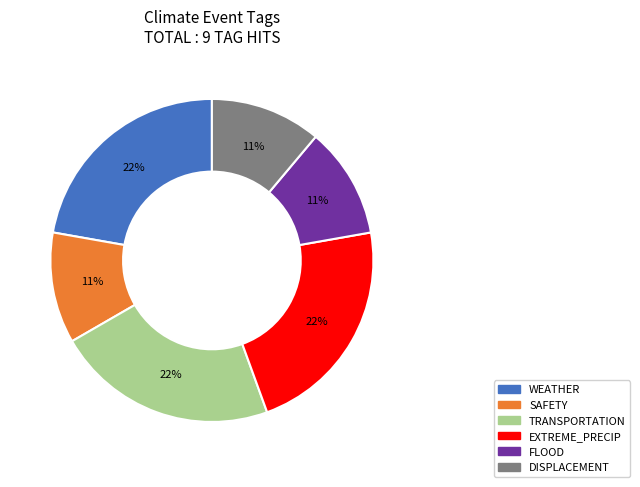

Does TRANSPORTATION account for over 50% of the chart?

No